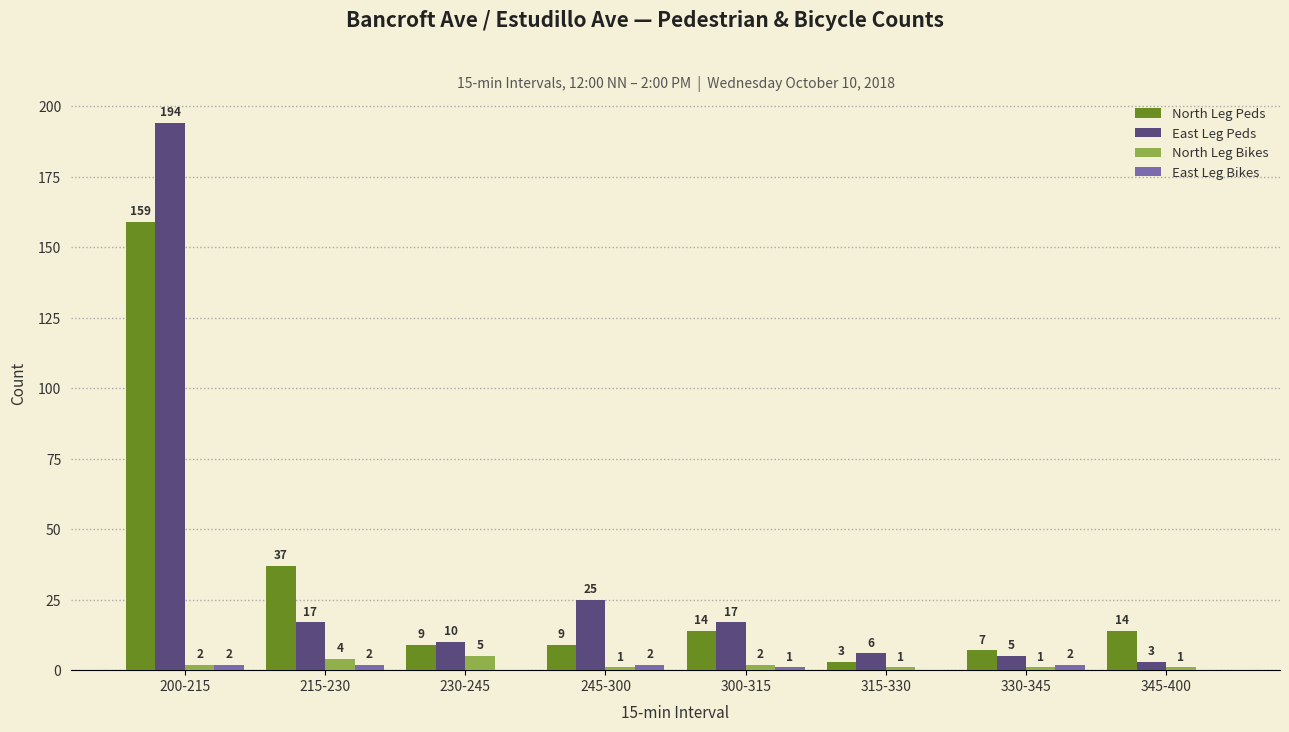

What is the total value across all series at 200-215?

357